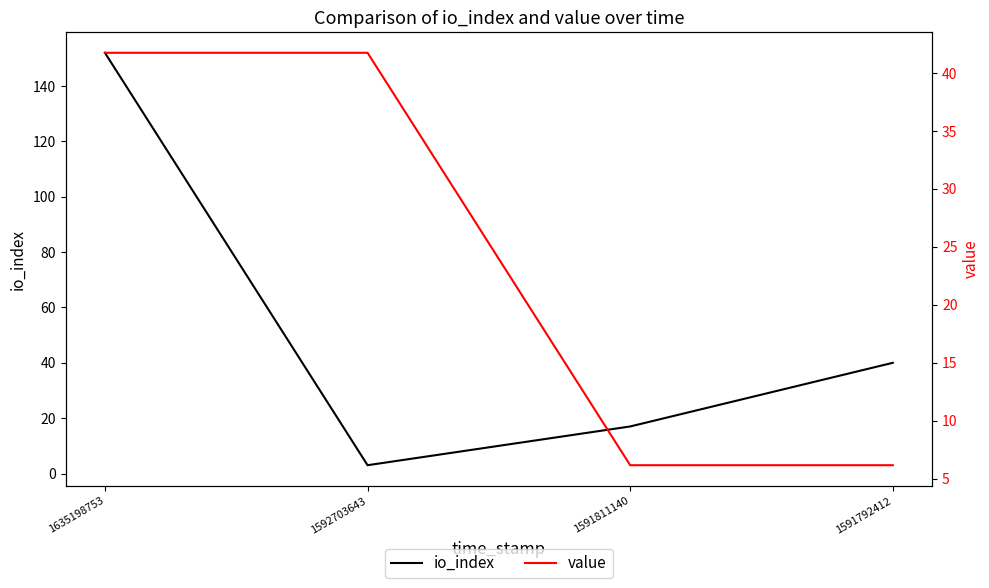

Is it true that value equals 10.0 at 1591792412?

False